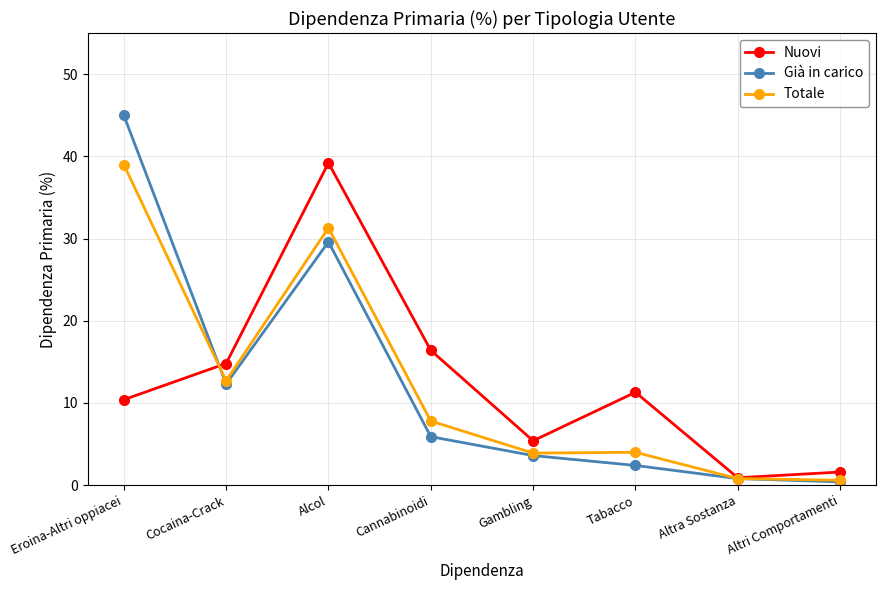

Where is the first local minimum for Già in carico?

Cocaina-Crack